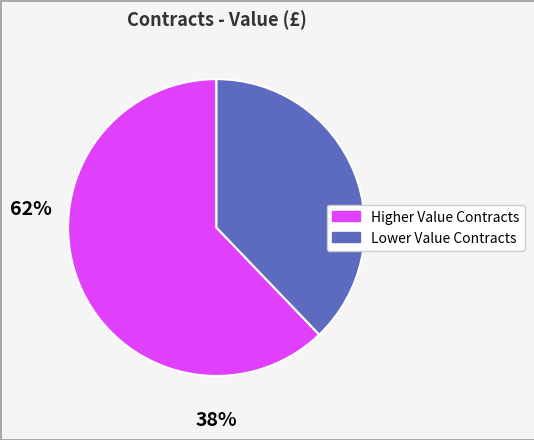

Does any single category account for the majority?

Yes